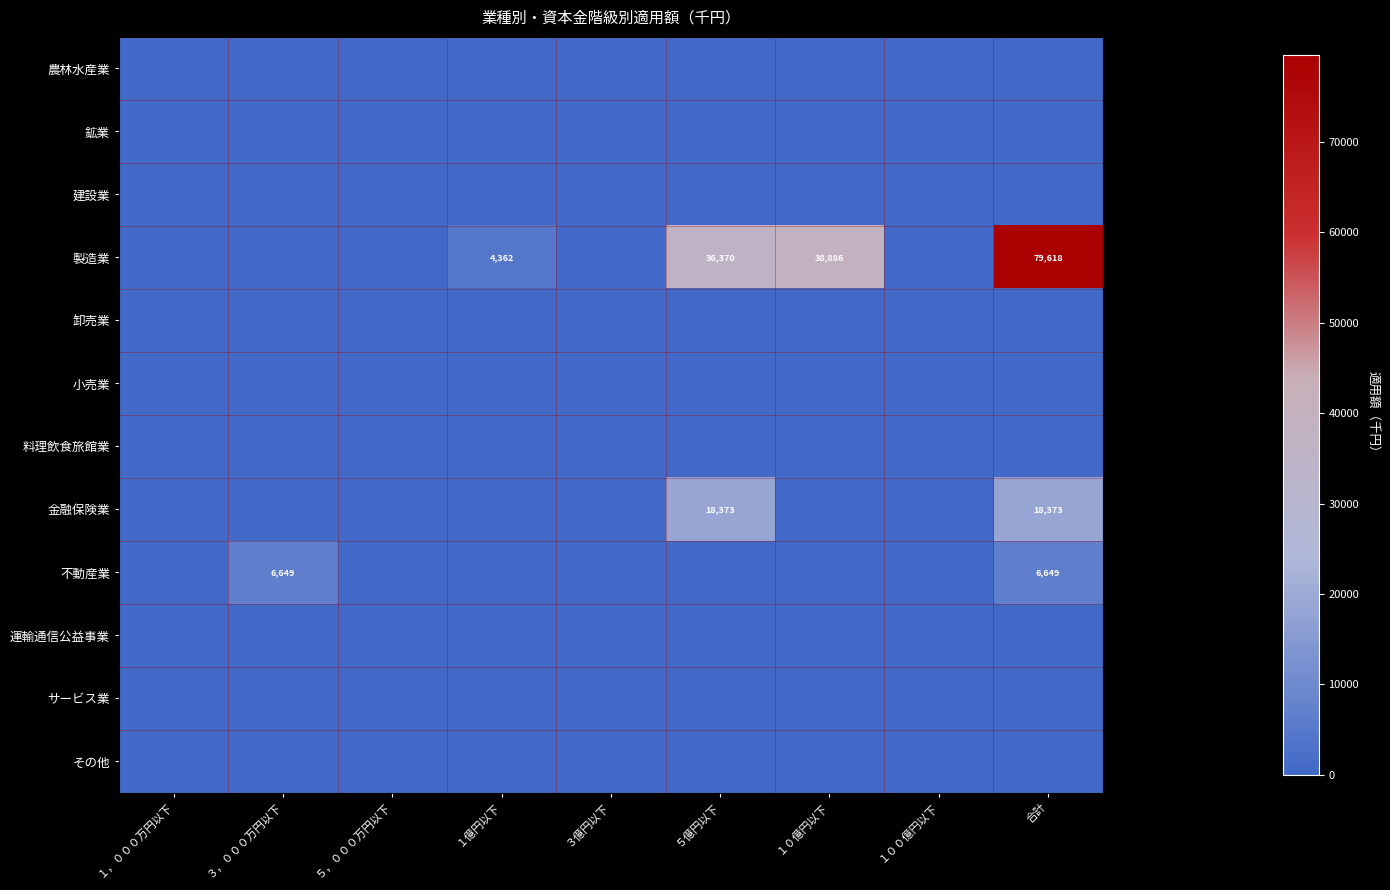

Is the value of 運輸通信公益事業 at １００億円以下 greater than the value of 不動産業 at １０億円以下?

No